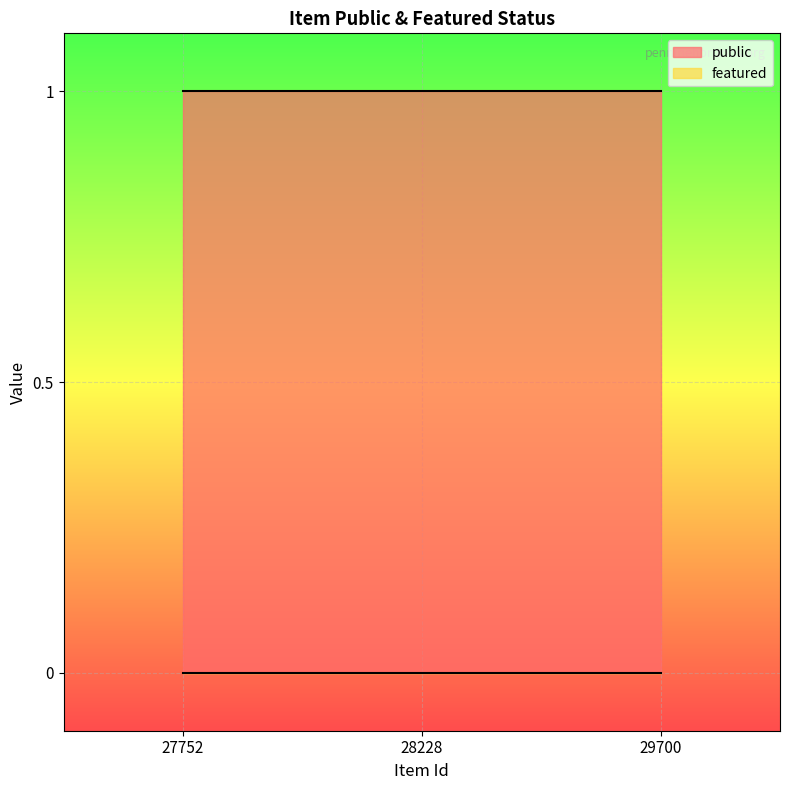

Count the number of categories in the chart.

3